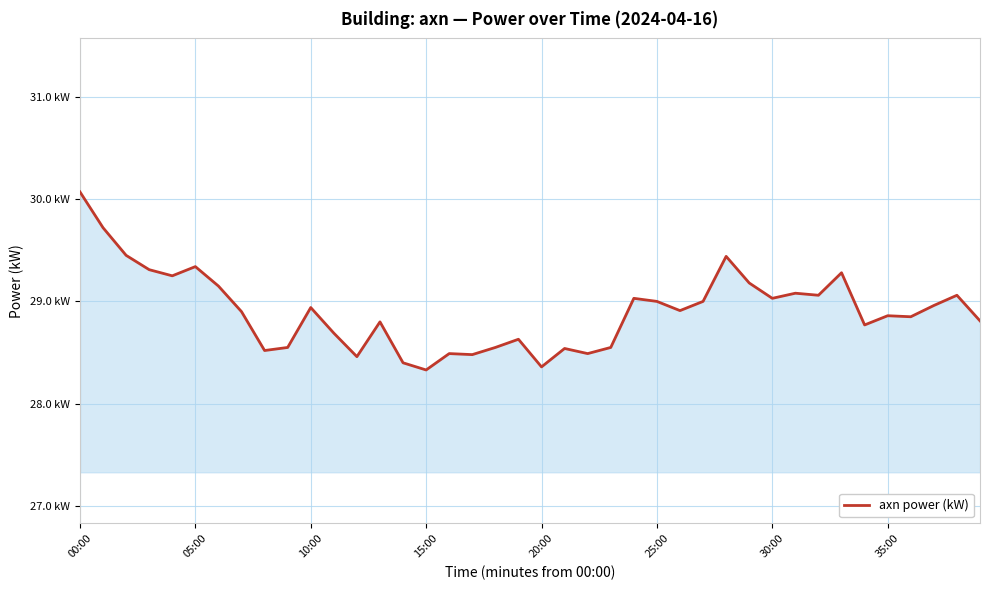

Does the chart display data point markers on the line(s)?

No